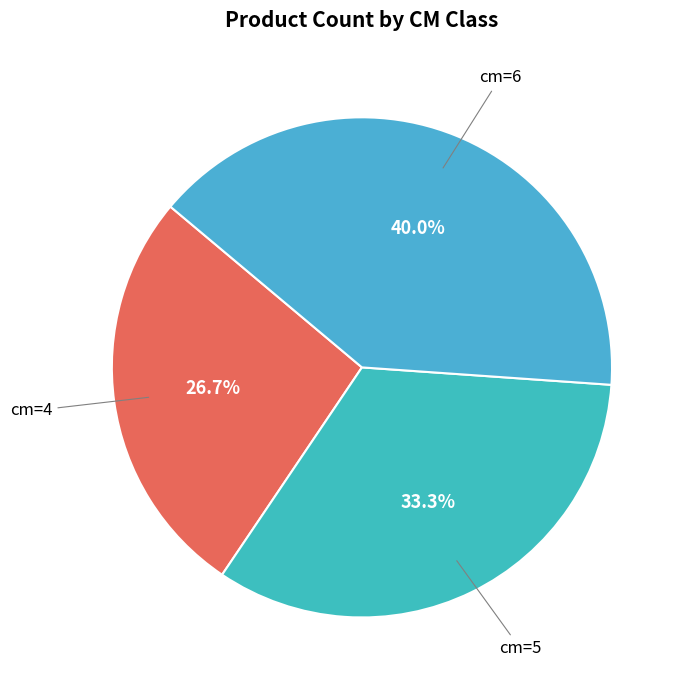

Which has a higher value, cm=5 or cm=4?

cm=5